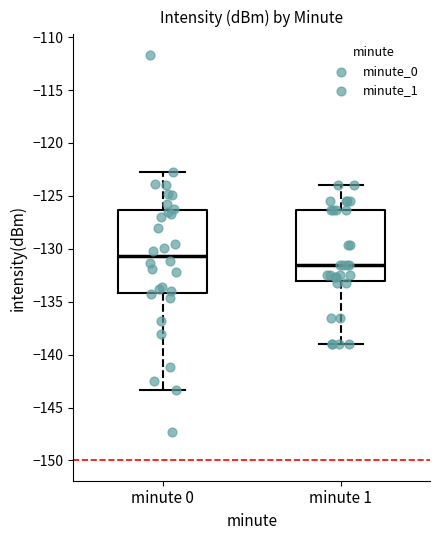

Reading left to right, transcribe this box plot: for each box, give where its median line is, the range the box spans, and where its two whiskers end, as read against the y-axis. The values are not printed on the chart, so give them approximately, as read against the axis.

minute 0: median -130.5, box -134.0 to -126.5, whiskers -143.5 to -122.5
minute 1: median -131.5, box -133.0 to -126.5, whiskers -139.0 to -124.0